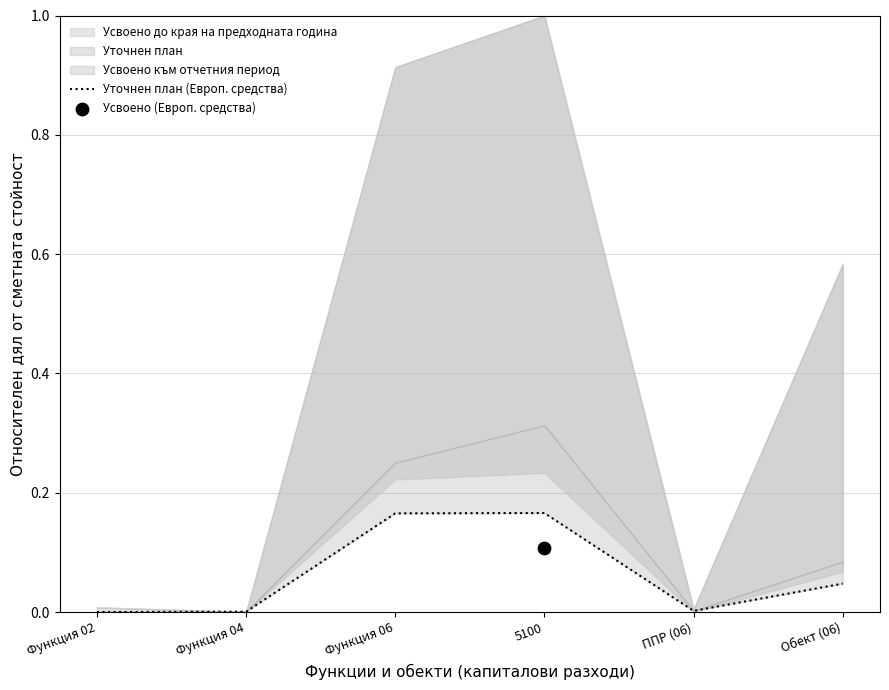

What is the change in value from Функция 04 to Функция 06?

+0.2